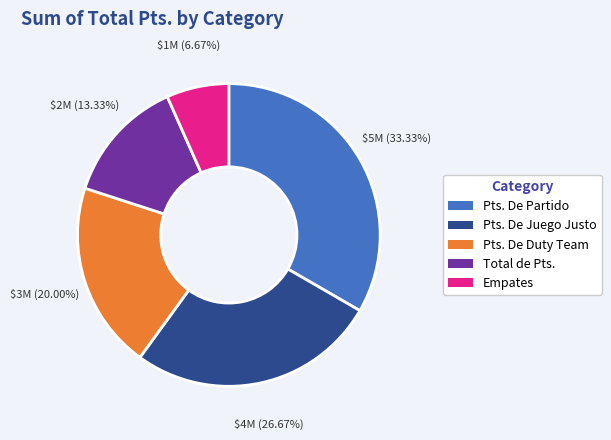

How much of the chart is everything except Pts. De Partido?

66.7%